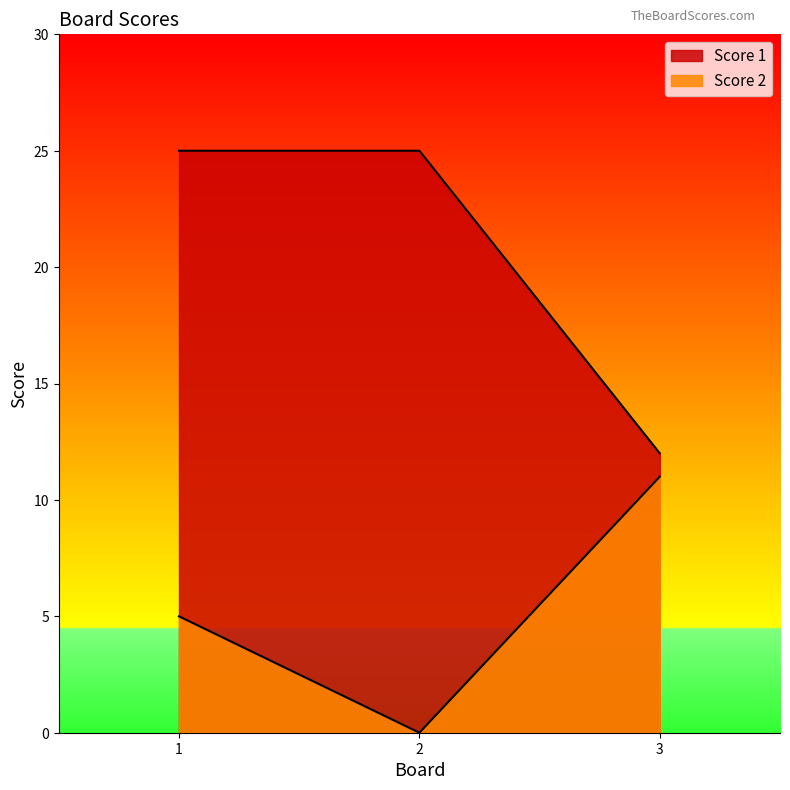

Rank the categories by Score 2 value from lowest to highest.

2, 1, 3